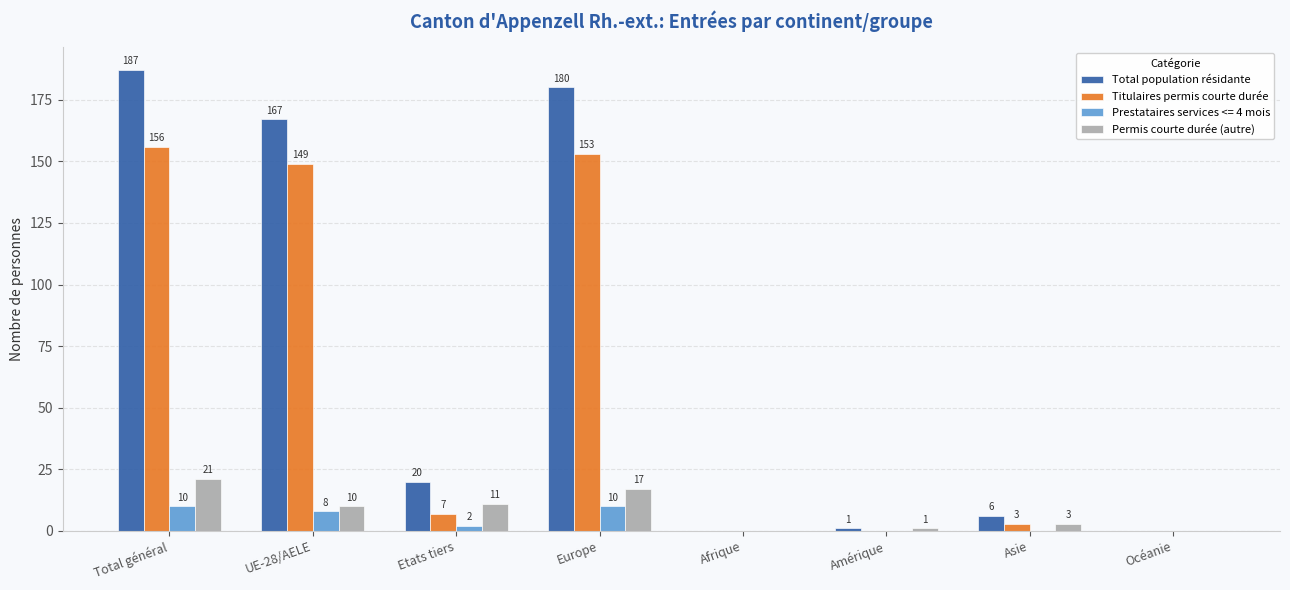

Are the bars horizontal?

No